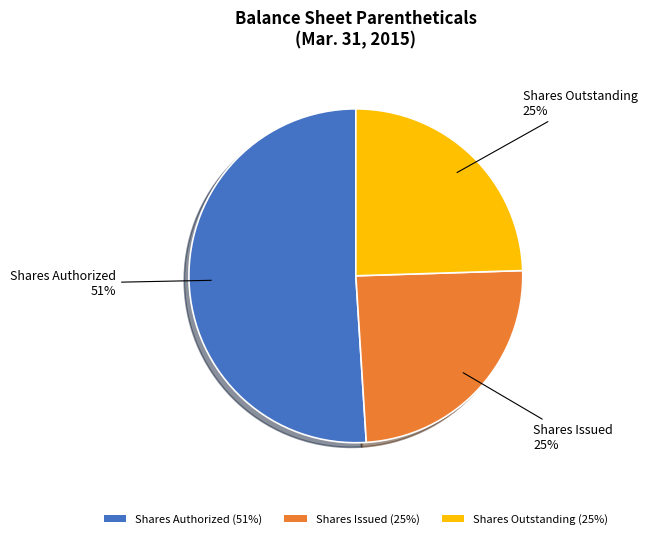

Is the sum of Shares Issued (25%) and Shares Authorized (51%) greater than half?

Yes